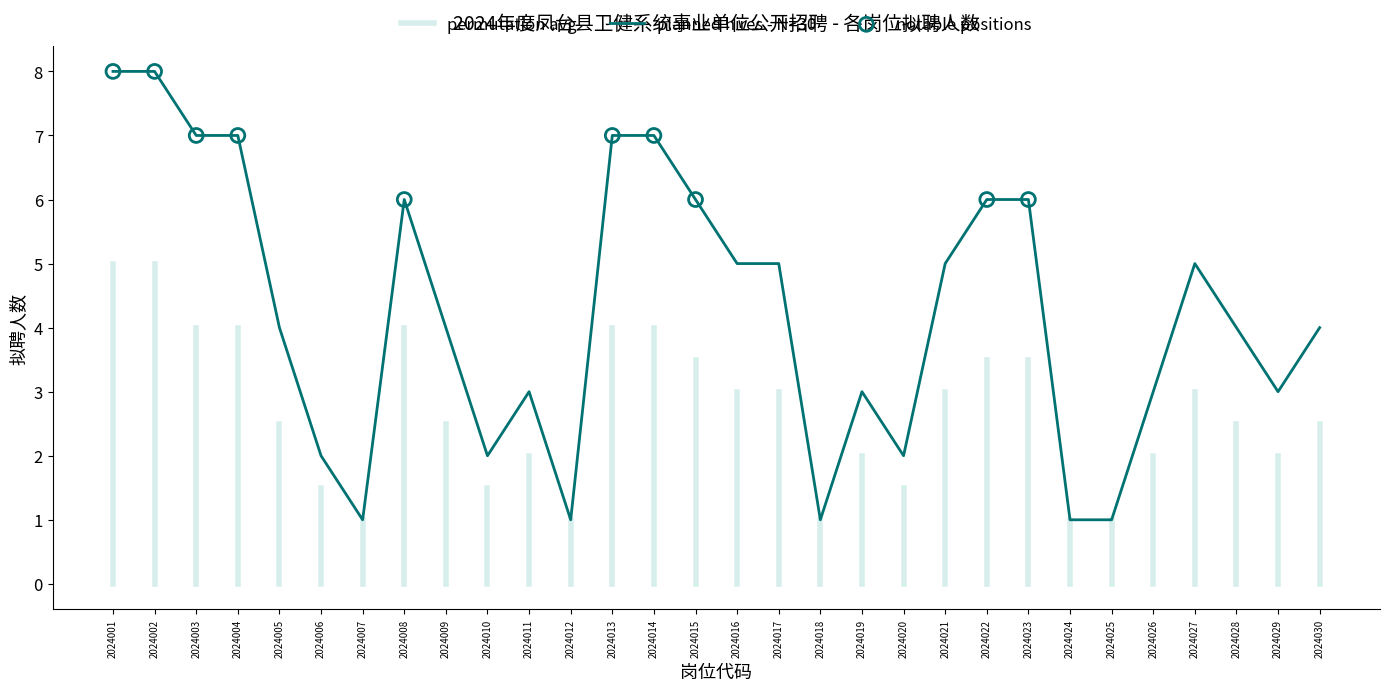

Between 2024013 and 2024029, which is larger?

2024013